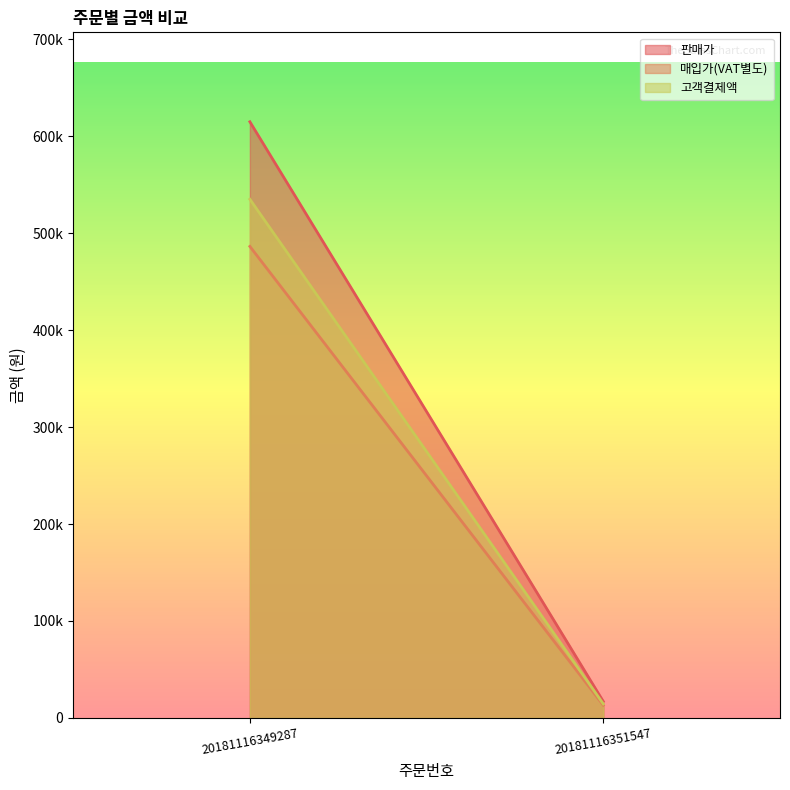

Rank the series by their average value, from highest to lowest.

판매가, 고객결제액, 매입가(VAT별도)